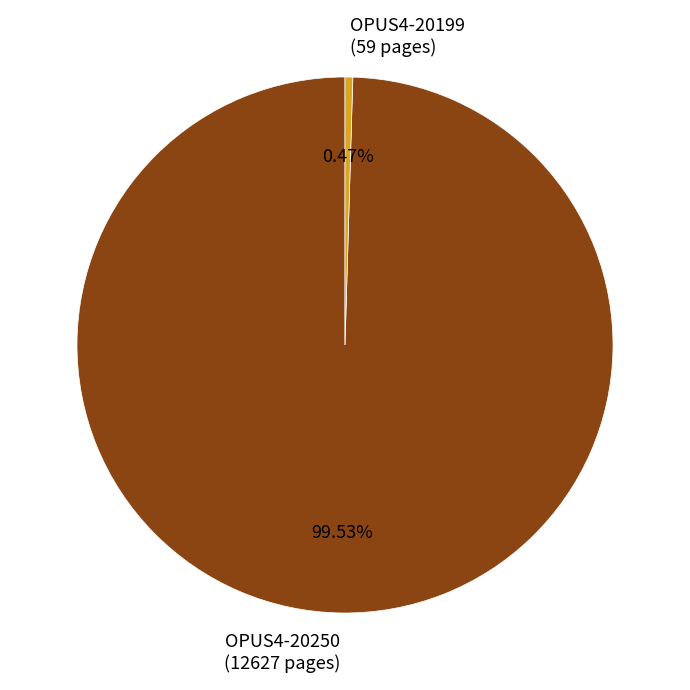

Is there a majority slice in this chart?

Yes